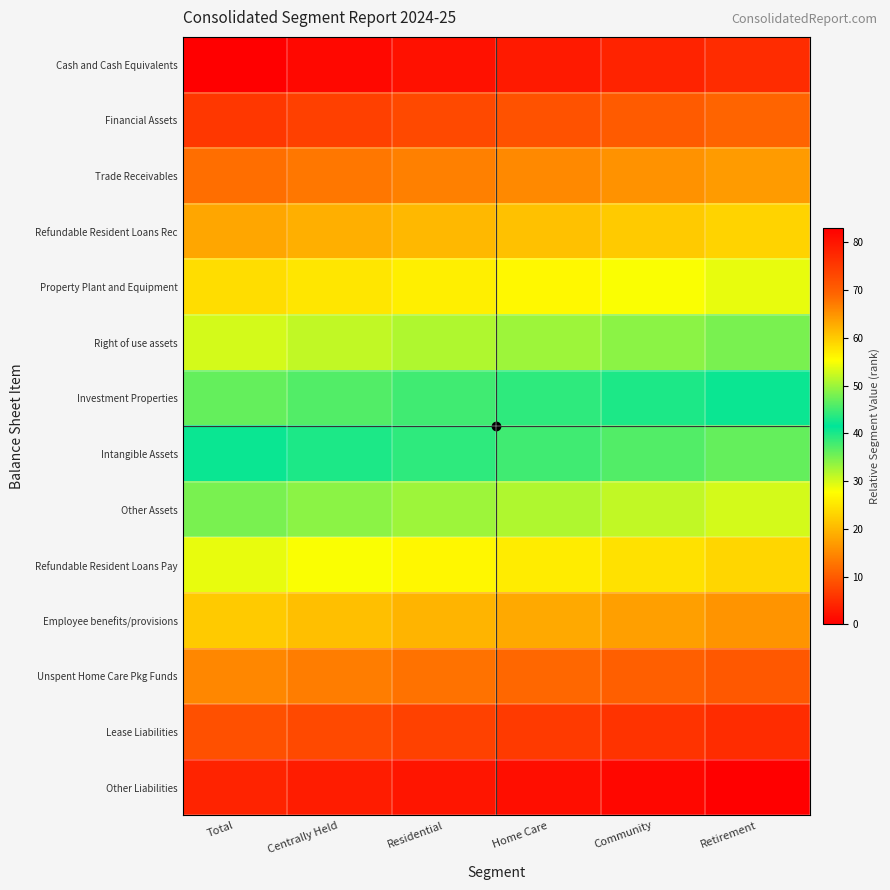

Reading right to left, transcribe all the data shown in this chart.

Cash and Cash Equivalents: Retirement=5	Community=4	Home Care=3	Residential=2	Centrally Held=1	Total=0
Financial Assets: Retirement=11	Community=10	Home Care=9	Residential=8	Centrally Held=7	Total=6
Trade Receivables: Retirement=17	Community=16	Home Care=15	Residential=14	Centrally Held=13	Total=12
Refundable Resident Loans Rec: Retirement=23	Community=22	Home Care=21	Residential=20	Centrally Held=19	Total=18
Property Plant and Equipment: Retirement=29	Community=28	Home Care=27	Residential=26	Centrally Held=25	Total=24
Right of use assets: Retirement=35	Community=34	Home Care=33	Residential=32	Centrally Held=31	Total=30
Investment Properties: Retirement=41	Community=40	Home Care=39	Residential=38	Centrally Held=37	Total=36
Intangible Assets: Retirement=47	Community=46	Home Care=45	Residential=44	Centrally Held=43	Total=42
Other Assets: Retirement=53	Community=52	Home Care=51	Residential=50	Centrally Held=49	Total=48
Refundable Resident Loans Pay: Retirement=59	Community=58	Home Care=57	Residential=56	Centrally Held=55	Total=54
Employee benefits/provisions: Retirement=65	Community=64	Home Care=63	Residential=62	Centrally Held=61	Total=60
Unspent Home Care Pkg Funds: Retirement=71	Community=70	Home Care=69	Residential=68	Centrally Held=67	Total=66
Lease Liabilities: Retirement=77	Community=76	Home Care=75	Residential=74	Centrally Held=73	Total=72
Other Liabilities: Retirement=83	Community=82	Home Care=81	Residential=80	Centrally Held=79	Total=78